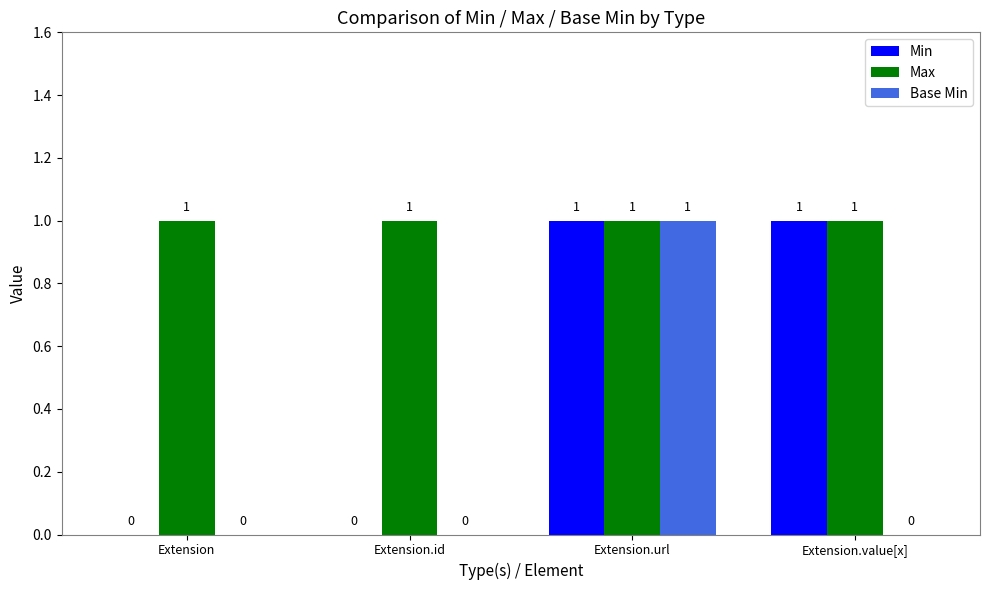

Which series has the largest total across all categories?

Max